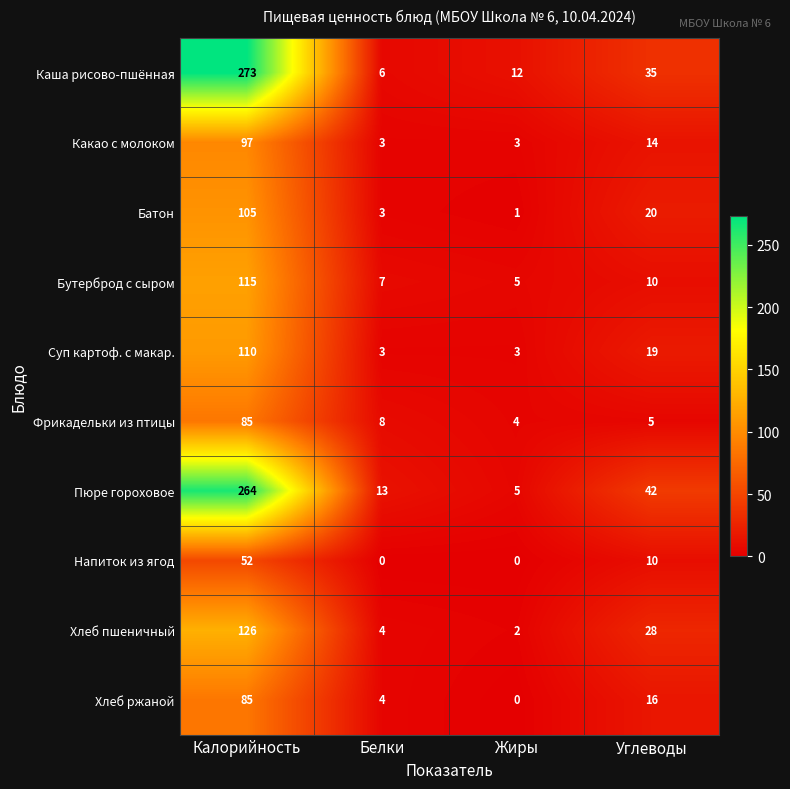

The Каша рисово-пшённая series shows 273 at Калорийность. True or false?

True